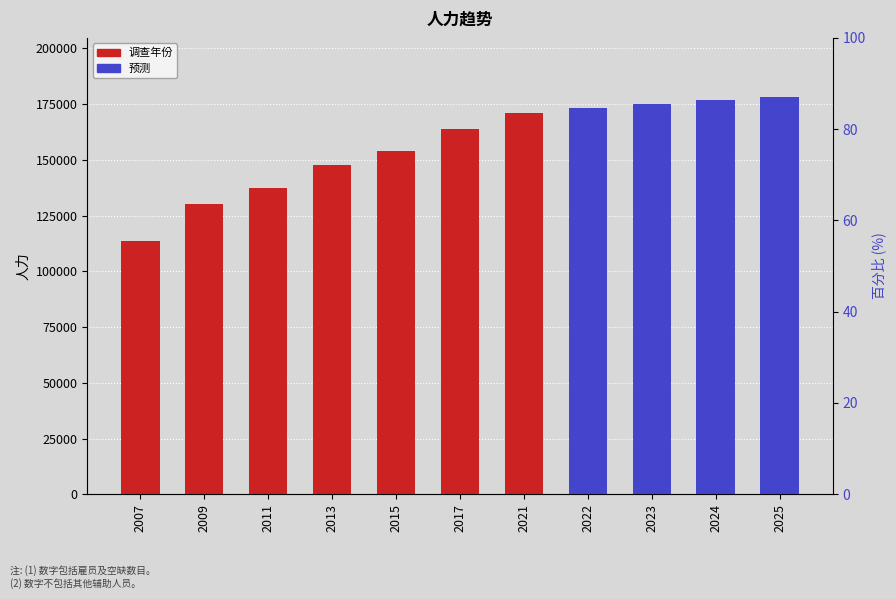

Rank the series at 2023 from highest to lowest value.

预测, 调查年份